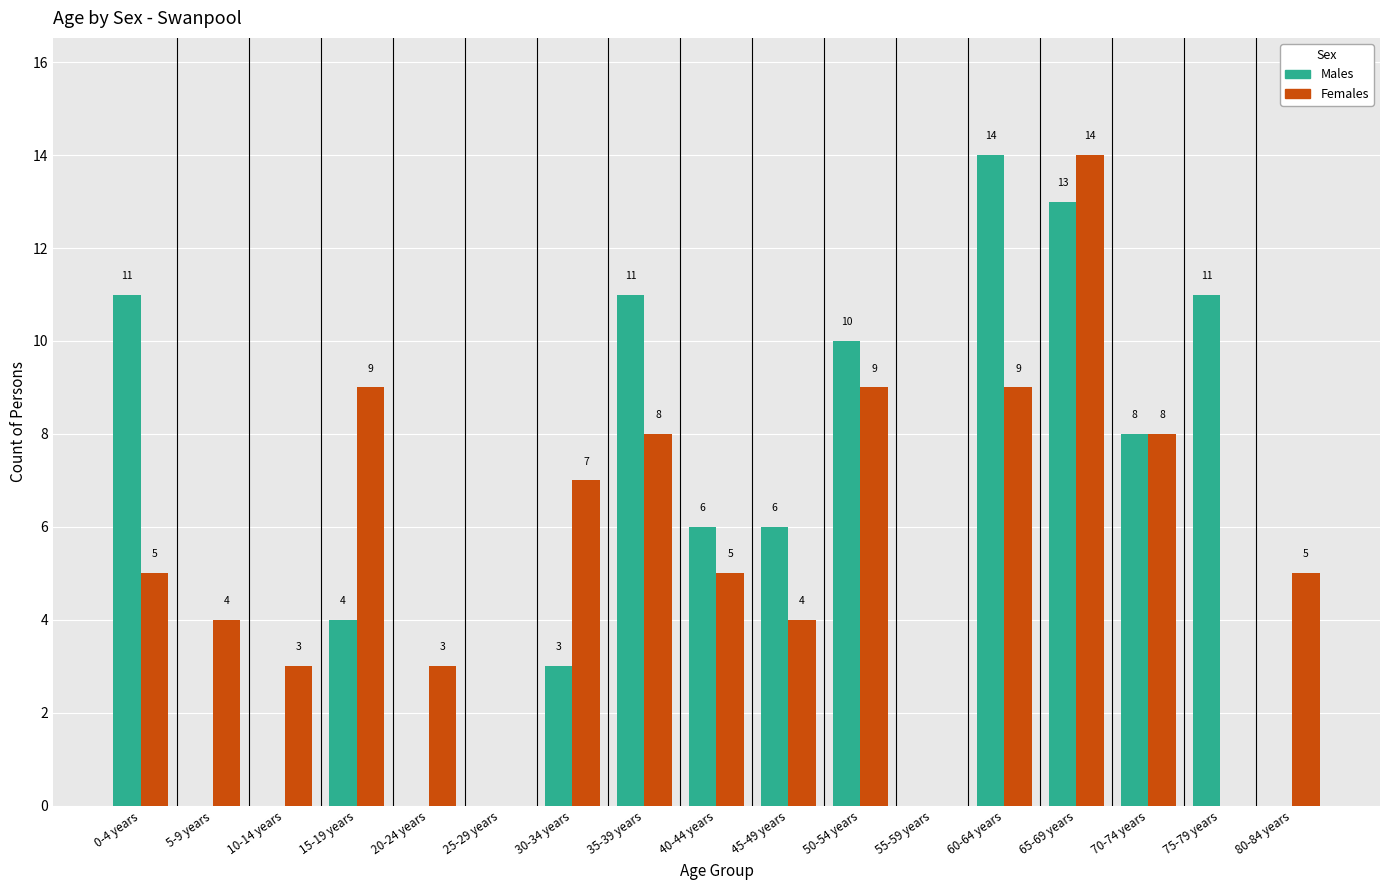

What are all the series names shown in the legend?

Males, Females